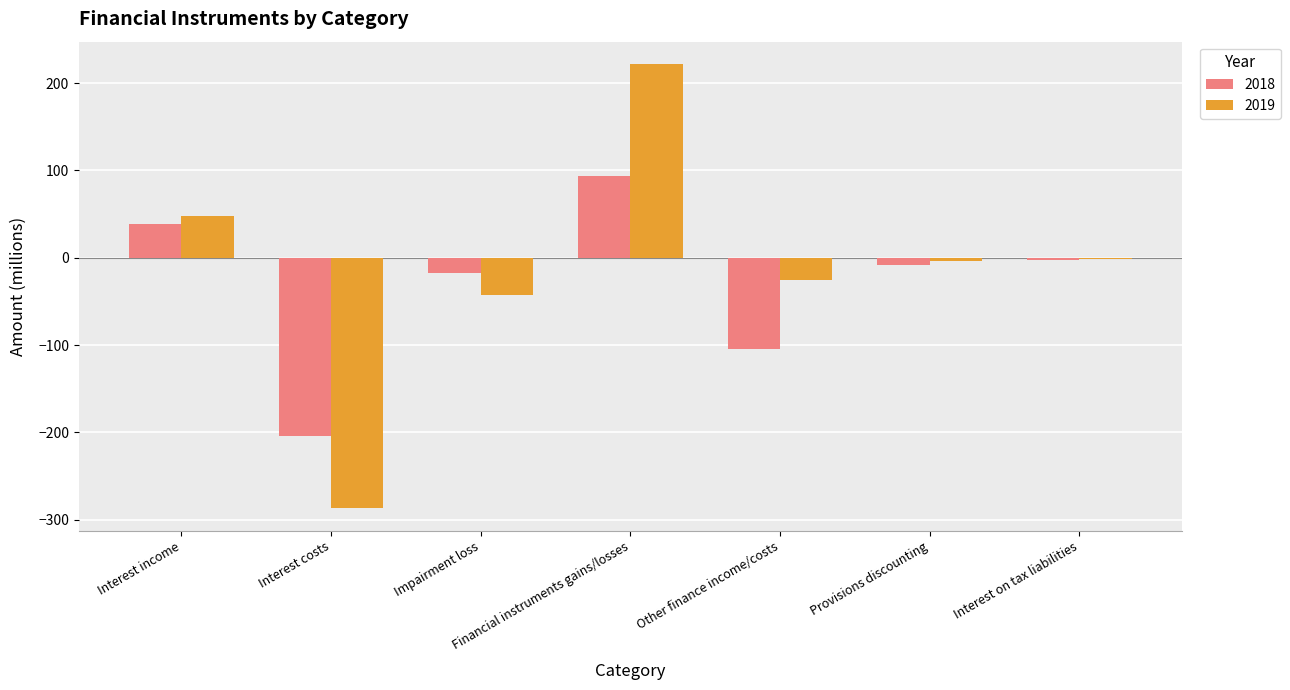

What is the lowest value of the 2019 series?

-287